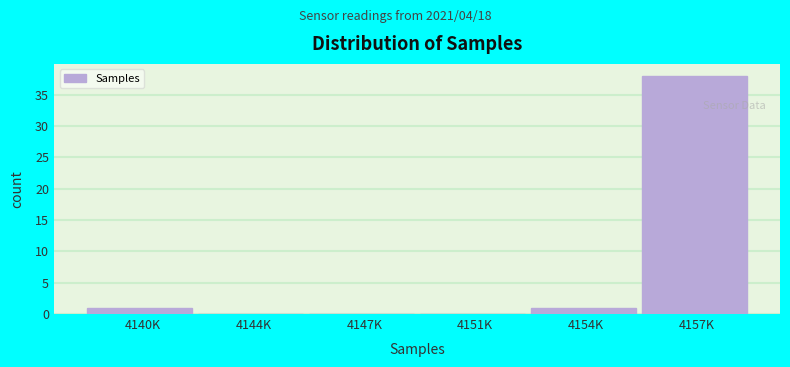

Reading left to right, extract all data points from this chart.

4140K=1	4144K=0	4147K=0	4151K=0	4154K=1	4157K=38